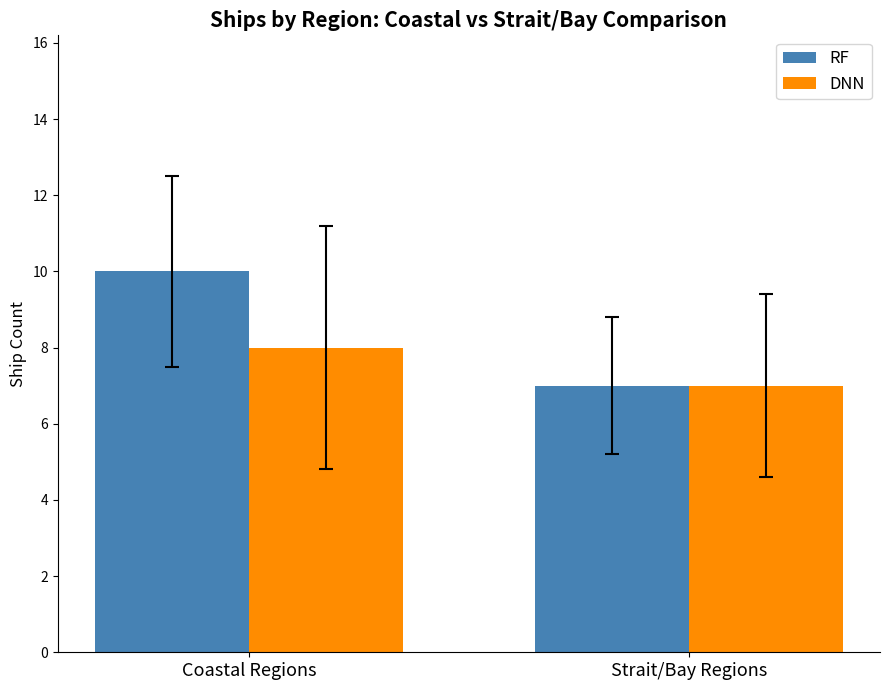

Is it true that DNN equals 7 at Strait/Bay Regions?

True